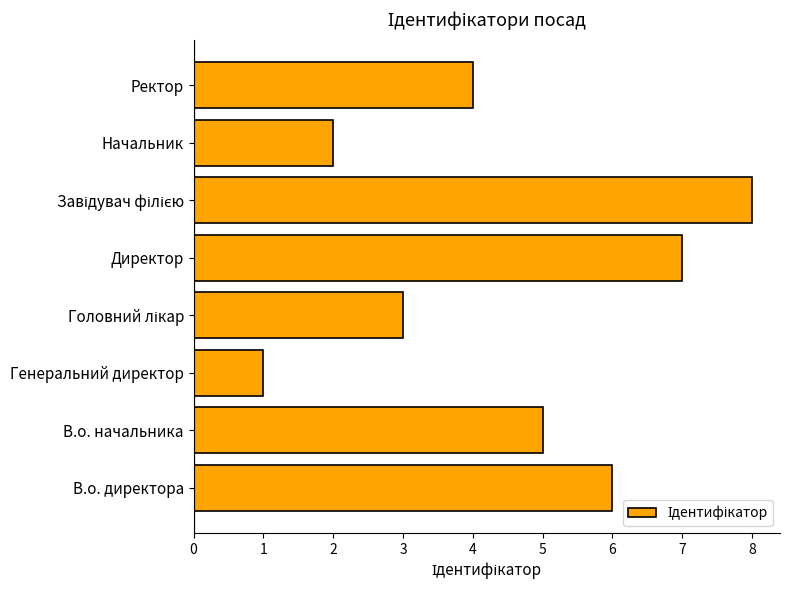

Reading top to bottom, extract all data points from this chart.

4	2	8	7	3	1	5	6